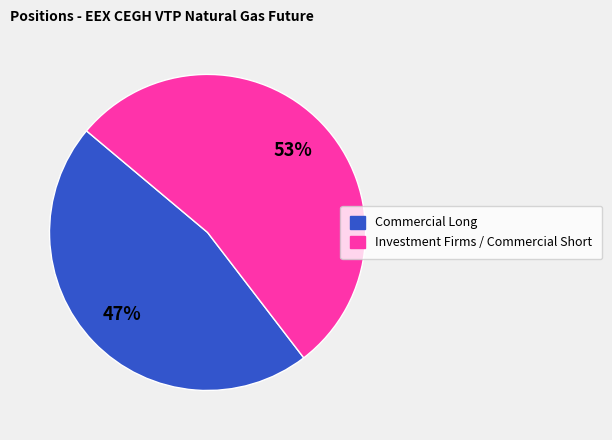

To the nearest percent, what is the average slice percentage?

50%